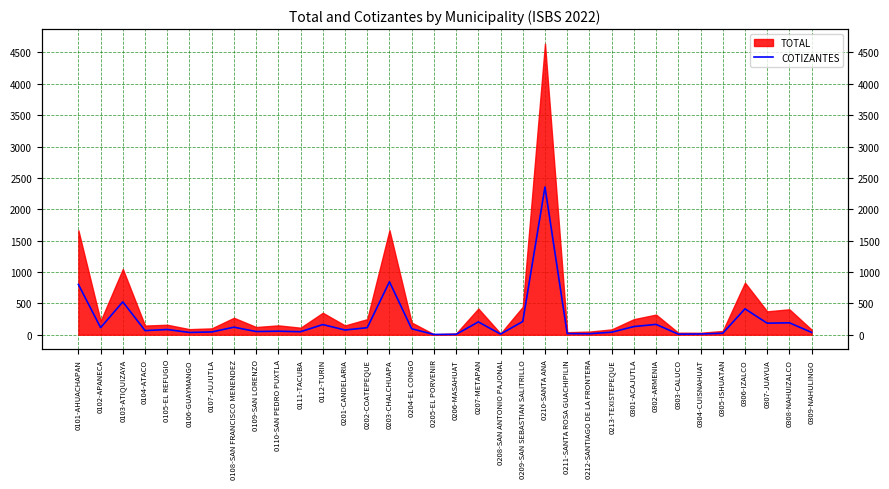

Reading right to left, extract all data points from this chart.

0309-NAHULINGO=37	0308-NAHUIZALCO=190	0307-JUAYUA=184	0306-IZALCO=413	0305-ISHUATAN=23	0304-CUISNAHUAT=12	0303-CALUCO=9	0302-ARMENIA=165	0301-ACAJUTLA=130	0213-TEXISTEPEQUE=40	0212-SANTIAGO DE LA FRONTERA=16	0211-SANTA ROSA GUACHIPILIN=18	0210-SANTA ANA=2356	0209-SAN SEBASTIAN SALITRILLO=211	0208-SAN ANTONIO PAJONAL=10	0207-METAPAN=204	0206-MASAHUAT=6	0205-EL PORVENIR=4	0204-EL CONGO=95	0203-CHALCHUAPA=844	0202-COATEPEQUE=112	0201-CANDELARIA=75	0112-TURIN=162	0111-TACUBA=48	0110-SAN PEDRO PUXTLA=56	0109-SAN LORENZO=51	0108-SAN FRANCISCO MENENDEZ=120	0107-JUJUTLA=44	0106-GUAYMANGO=36	0105-EL REFUGIO=83	0104-ATACO=66	0103-ATIQUIZAYA=524	0102-APANECA=113	0101-AHUACHAPAN=802